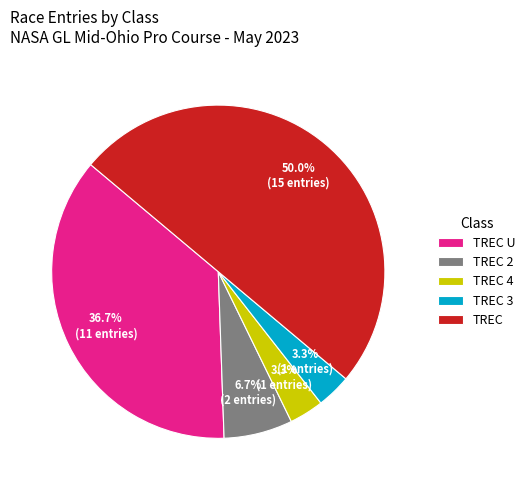

To the nearest percent, what is the combined percentage of TREC and TREC U?

87%